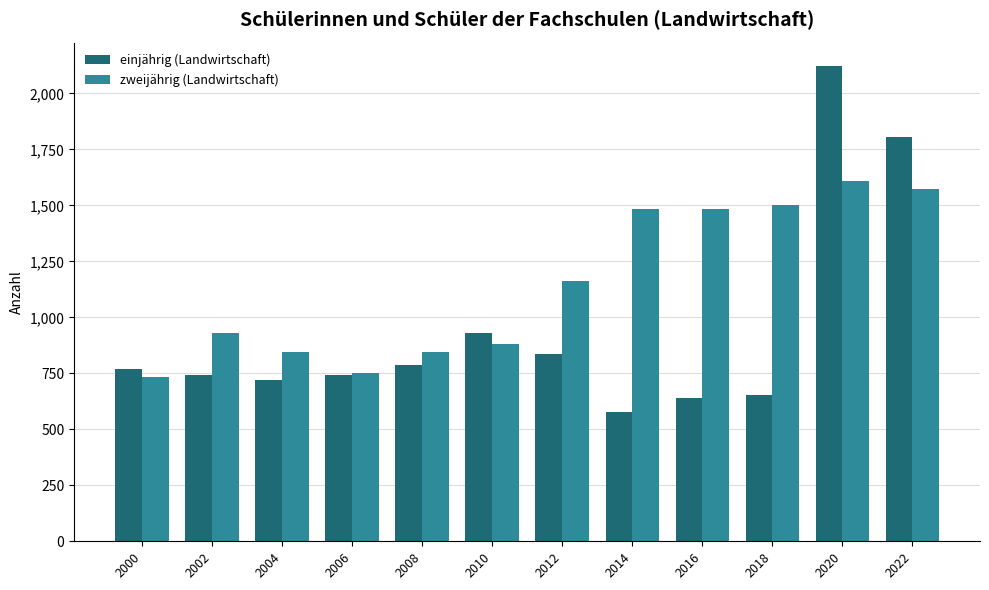

Which series changed the most between 2004 and 2012?

zweijährig (Landwirtschaft)